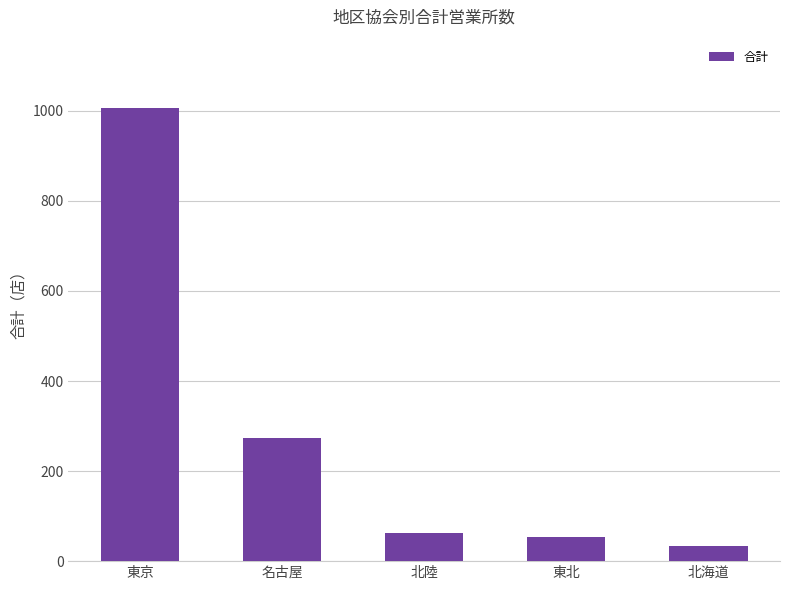

Are the bars grouped side by side (vs. stacked)?

No